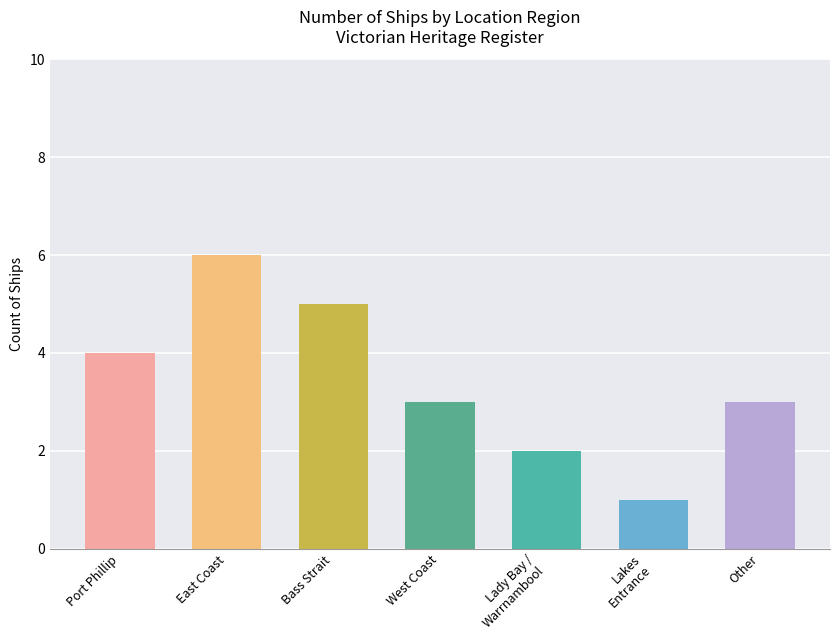

True or false: the data shows 2 at Bass Strait.

False